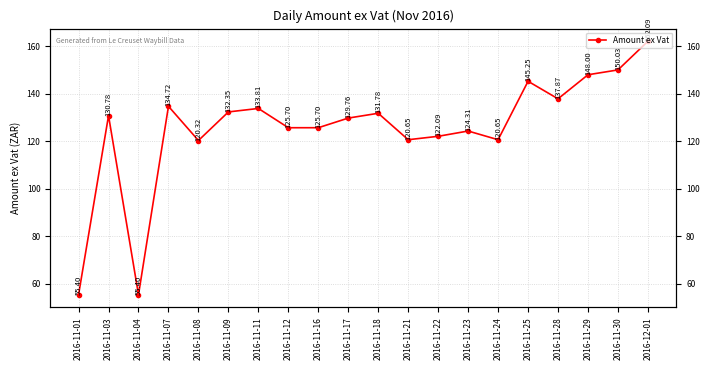

Is it true that the value at 2016-11-01 is 24.1?

False